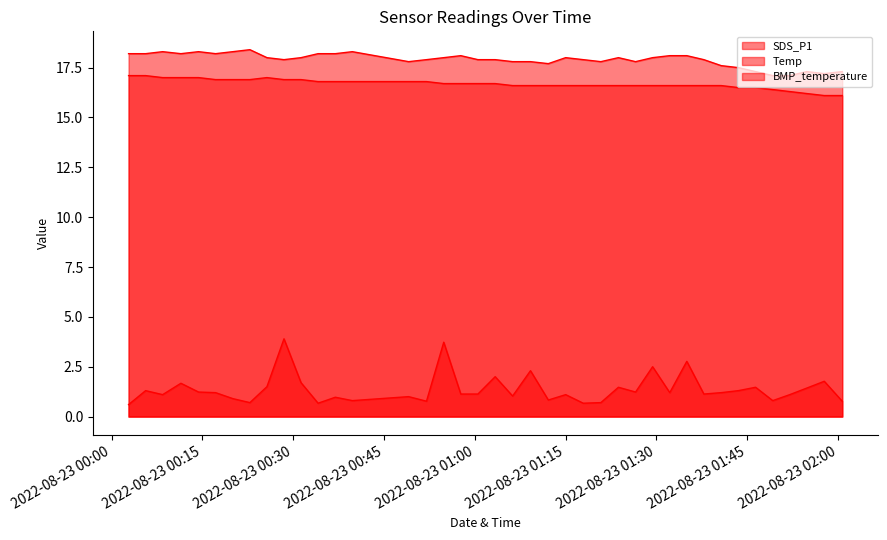

Which series has the largest total across all categories?

BMP_temperature